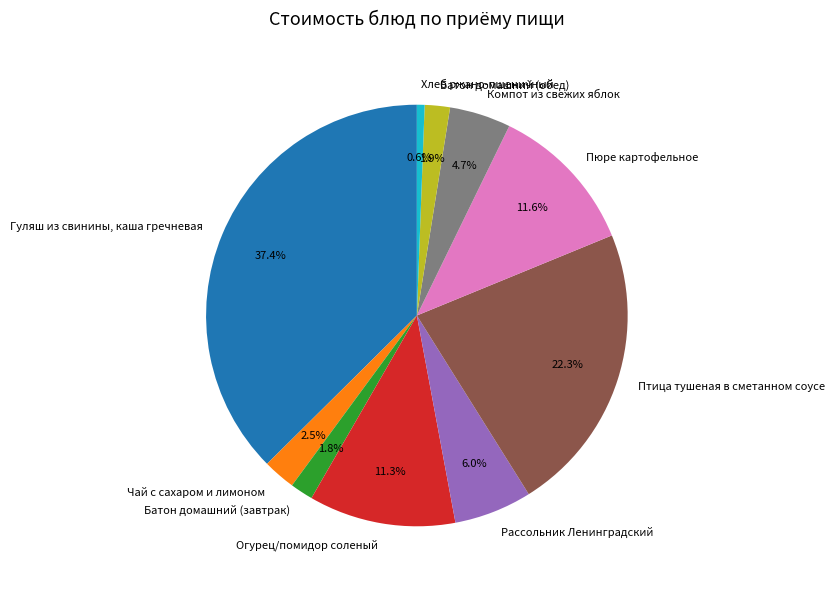

How many segments does this pie chart have?

10